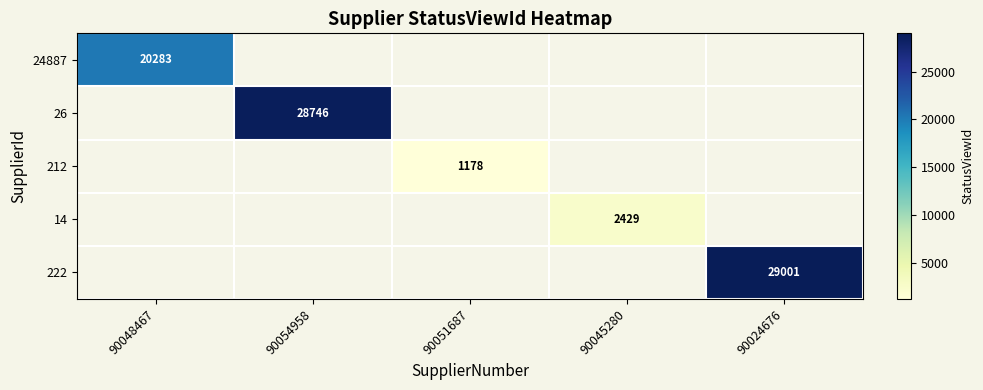

True or false: 212 has a value of 389 at 90051687.

False